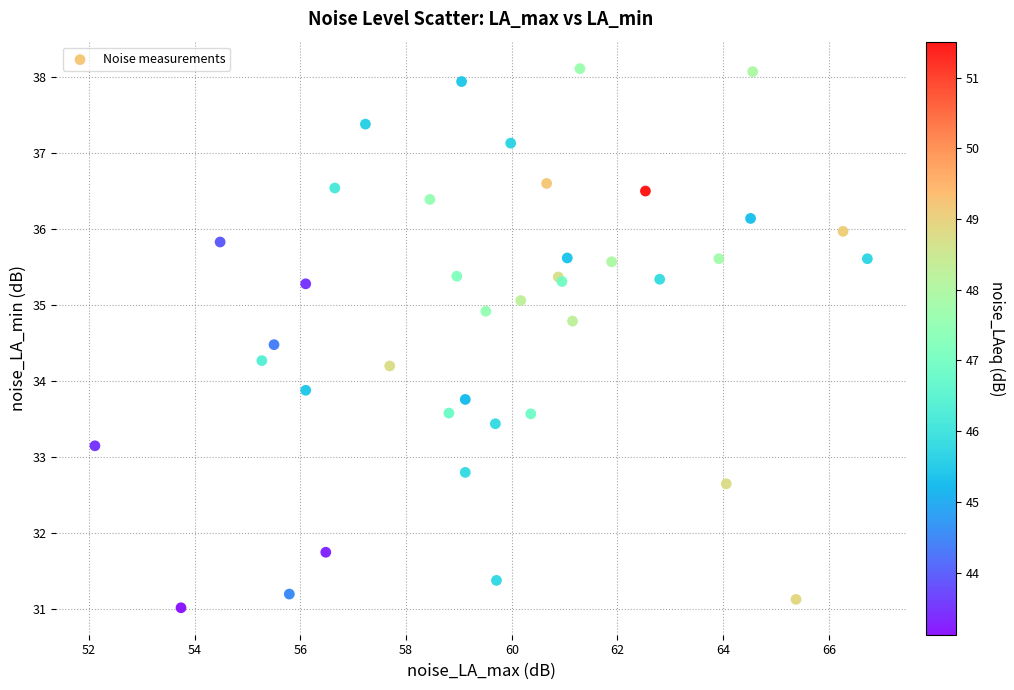

What Y value in the scatter plot is closest to 34?

33.9